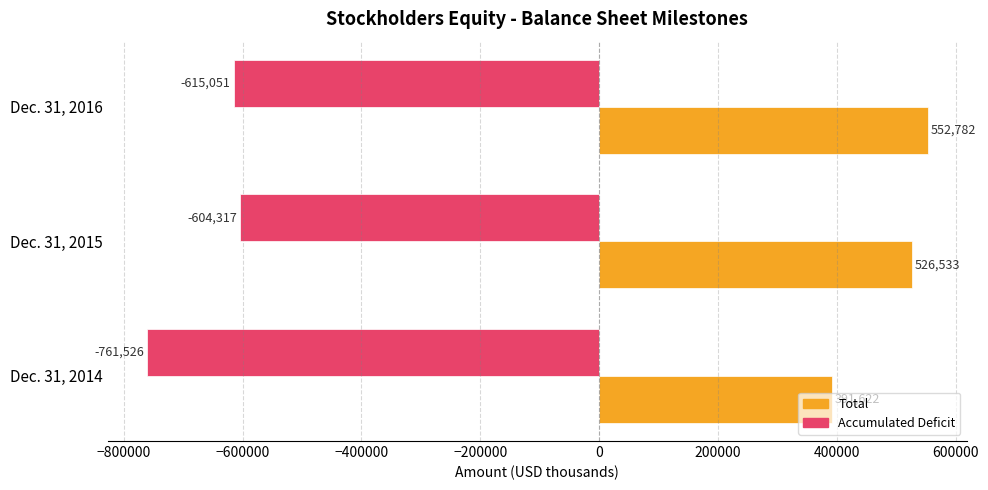

Rank the series at Dec. 31, 2015 from highest to lowest value.

Total, Accumulated Deficit